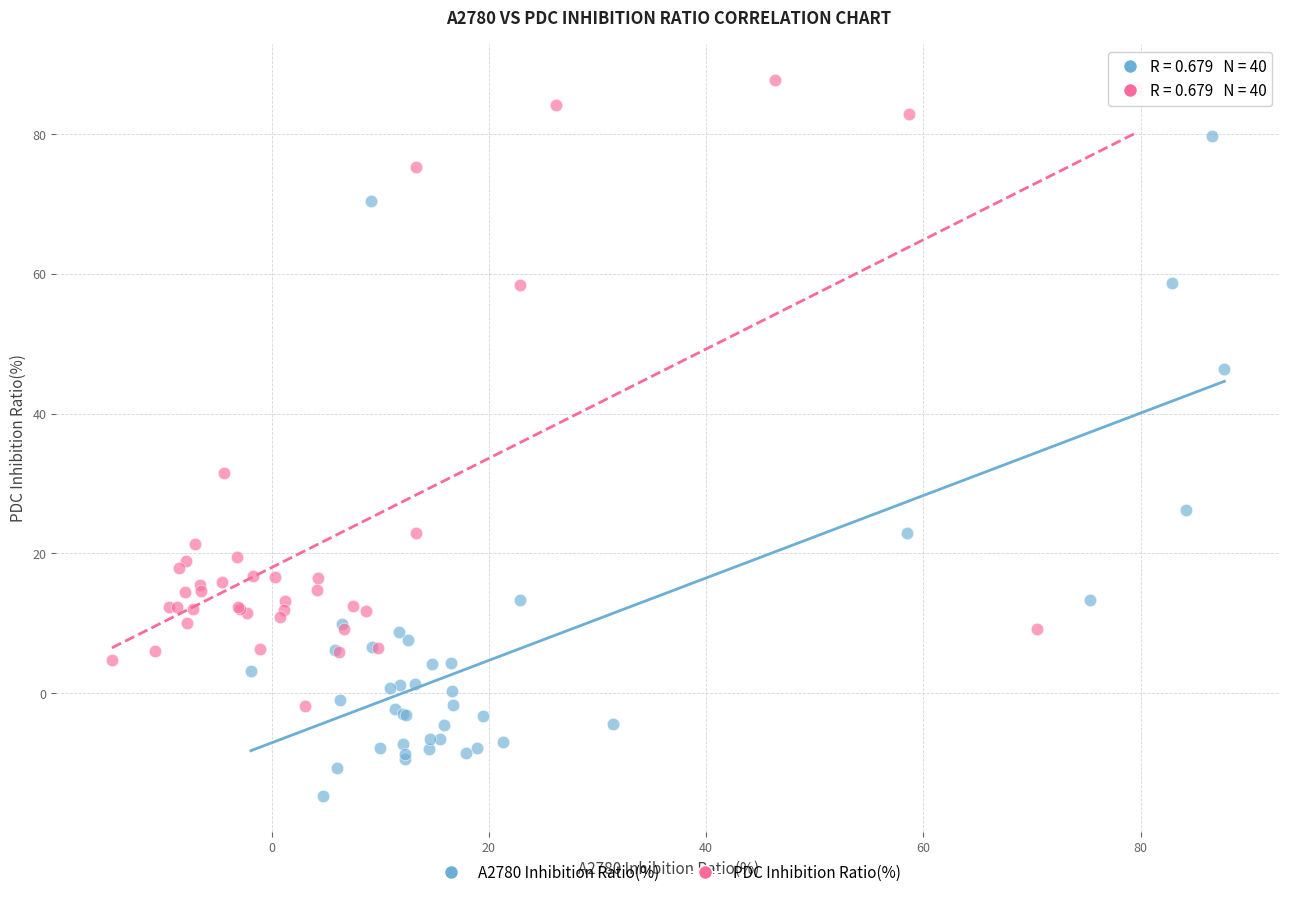

Which series has the widest spread of Y values?

A2780 Inhibition Ratio(%)